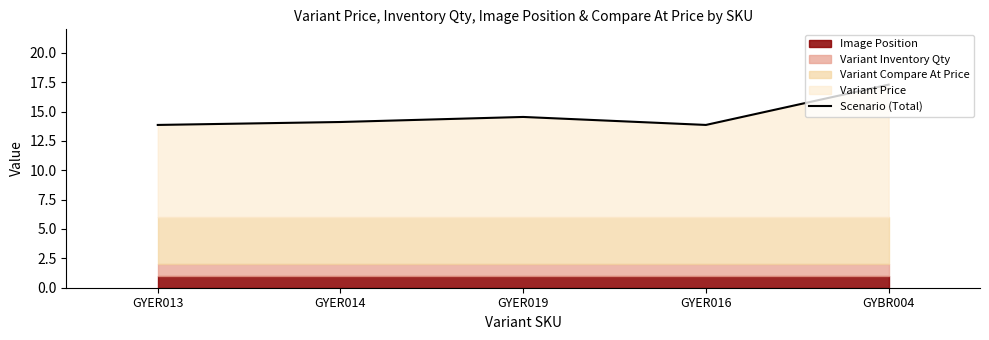

How many data points are above 14?

3